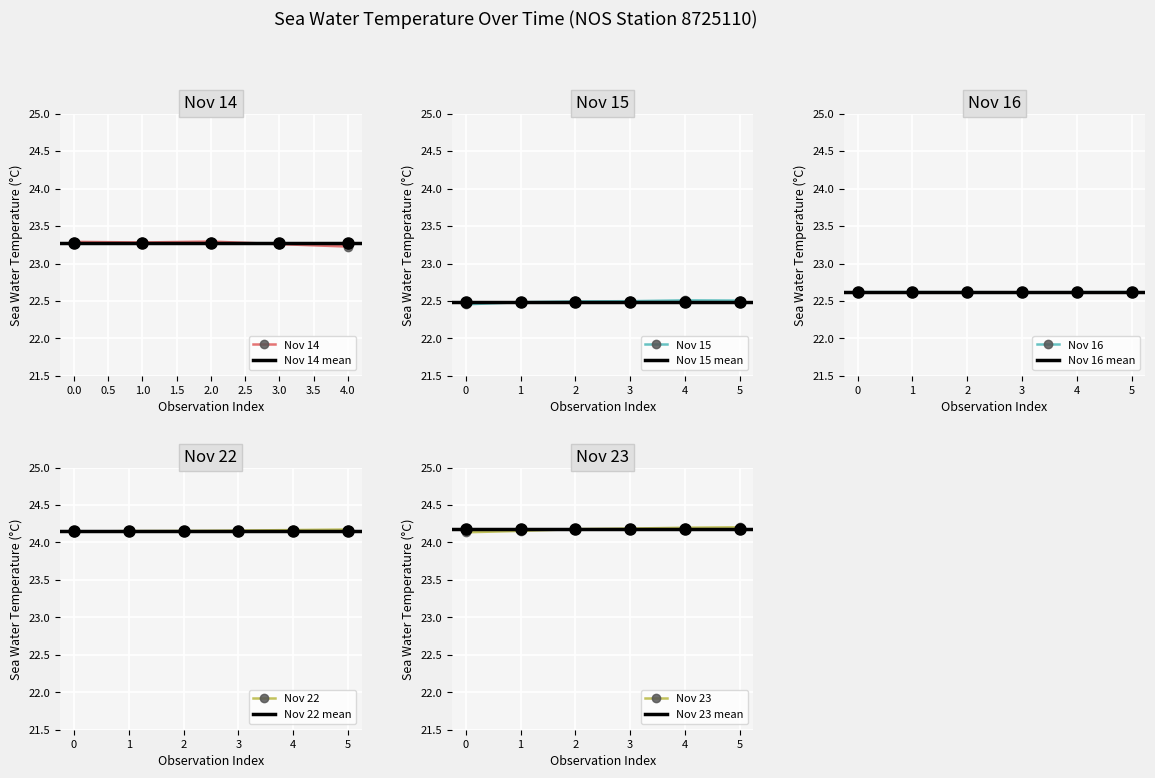

The chart shows a value of 24.2 at 2013-11-22T17:24. True or false?

True